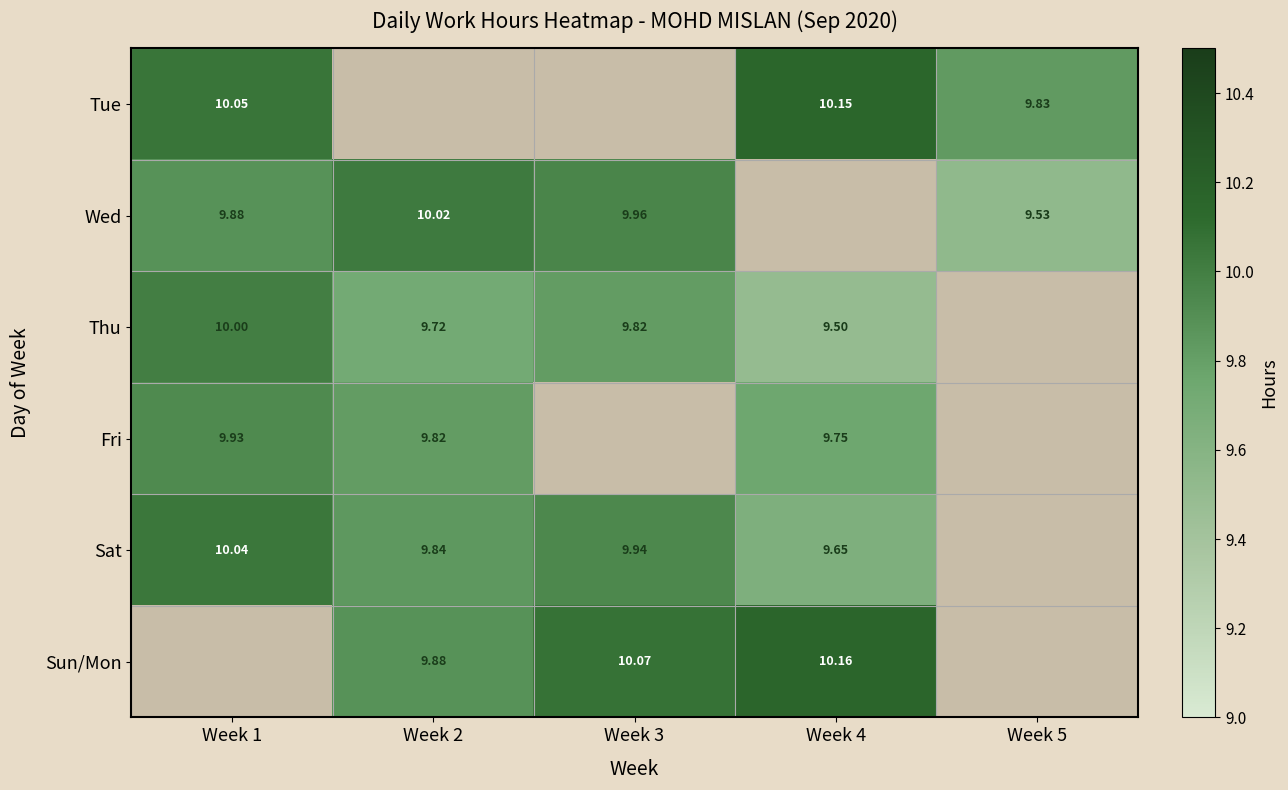

Count the Sat values in the range 9 to 10.

3